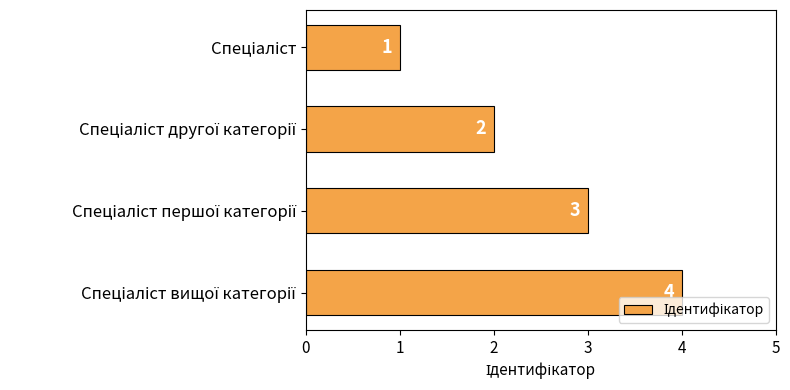

How many categories are shown in the chart?

4